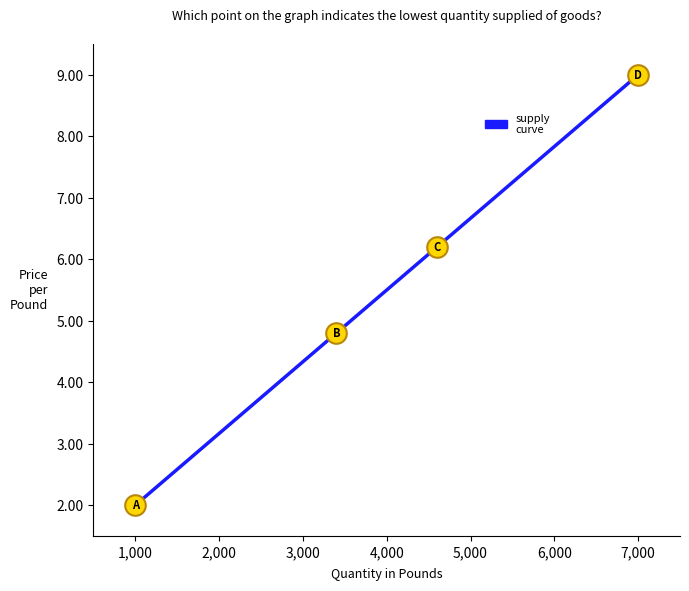

What is the sum of all values?

33.0